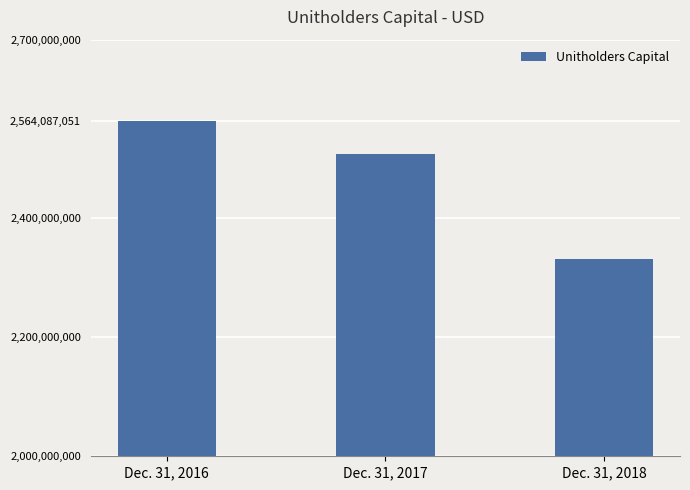

What is the sum of the values at Dec. 31, 2018 and Dec. 31, 2016?

4895596543